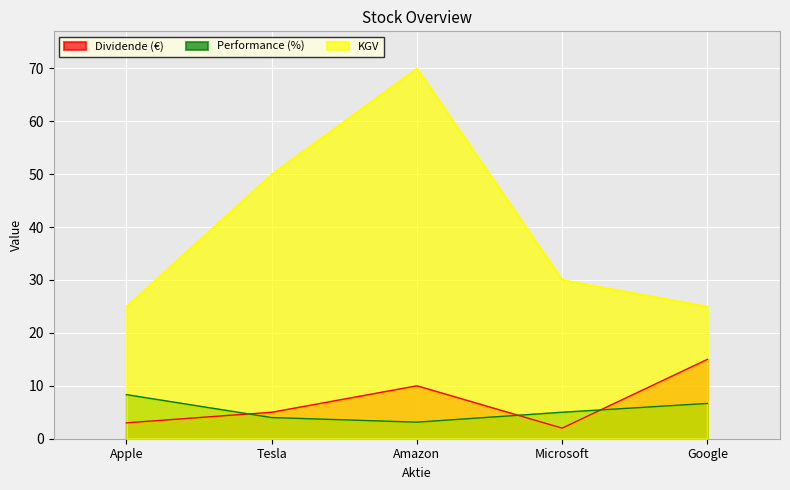

At which category is the sum across all series the highest?

Amazon